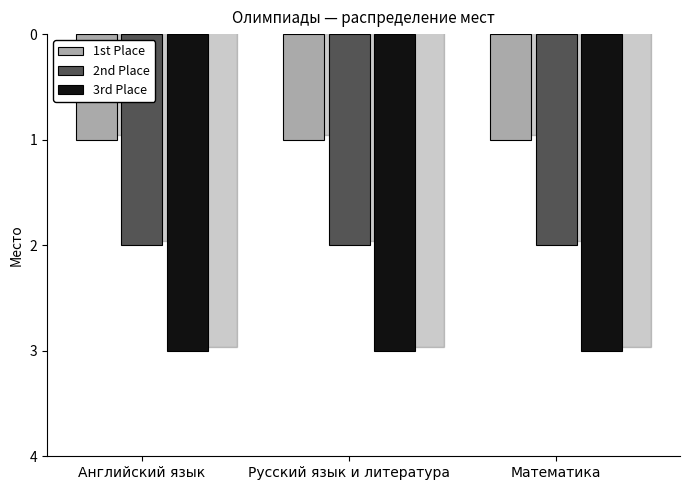

What is the value of the 3rd Place bar at the 2nd from the left?

3